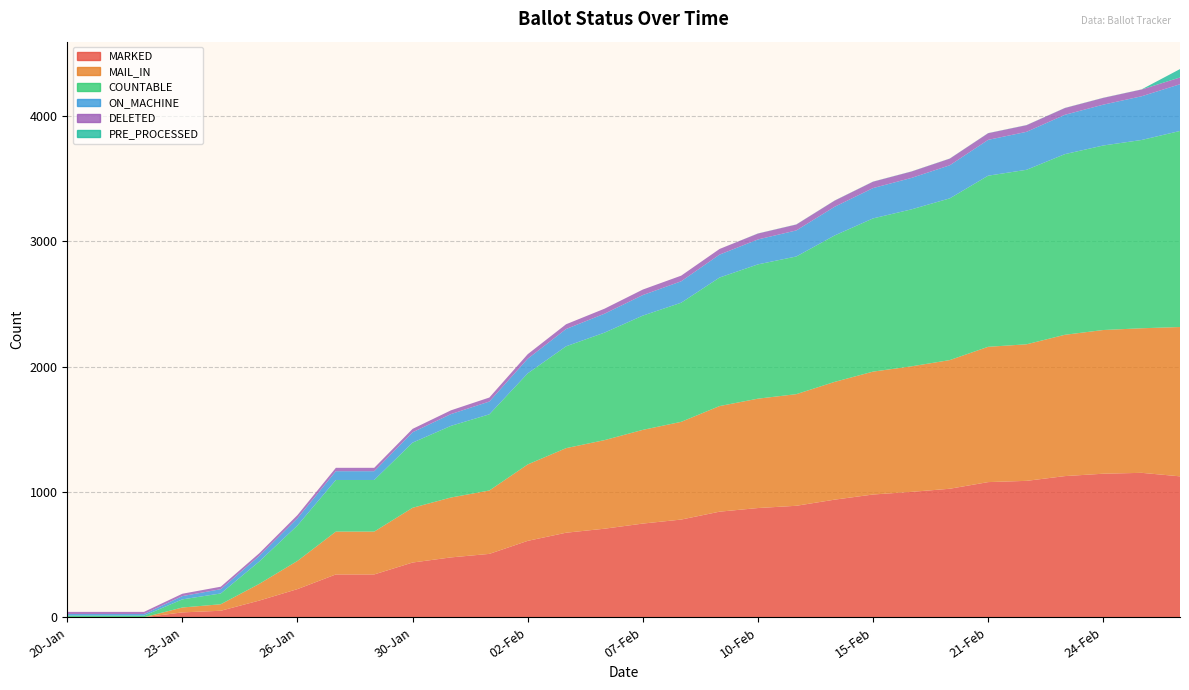

Which series has the largest total across all categories?

COUNTABLE